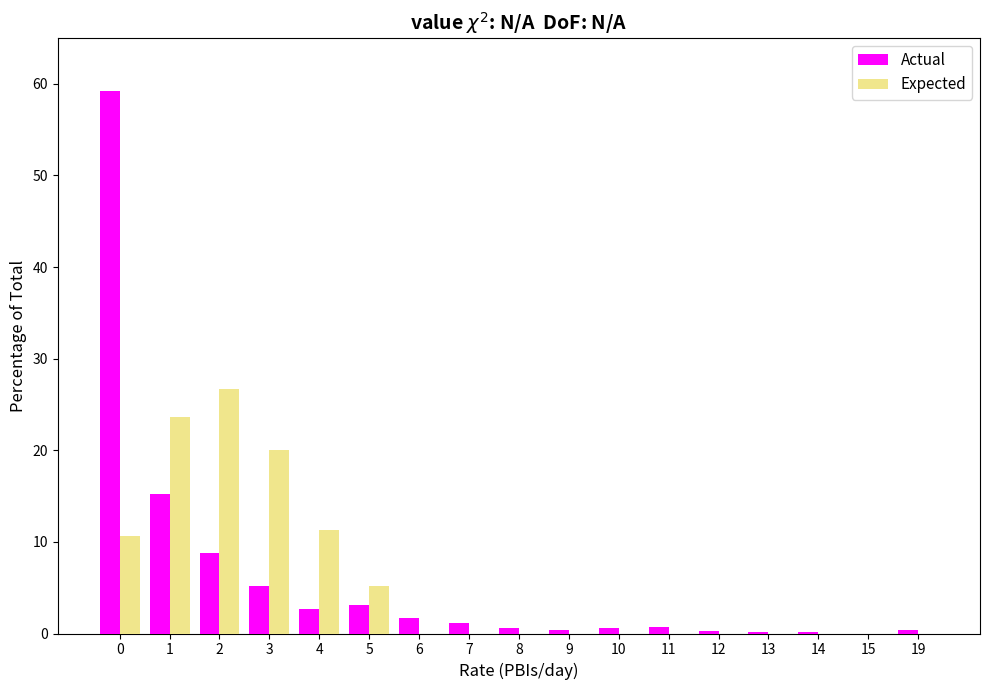

Which series changed the most between 5 and 14?

Expected